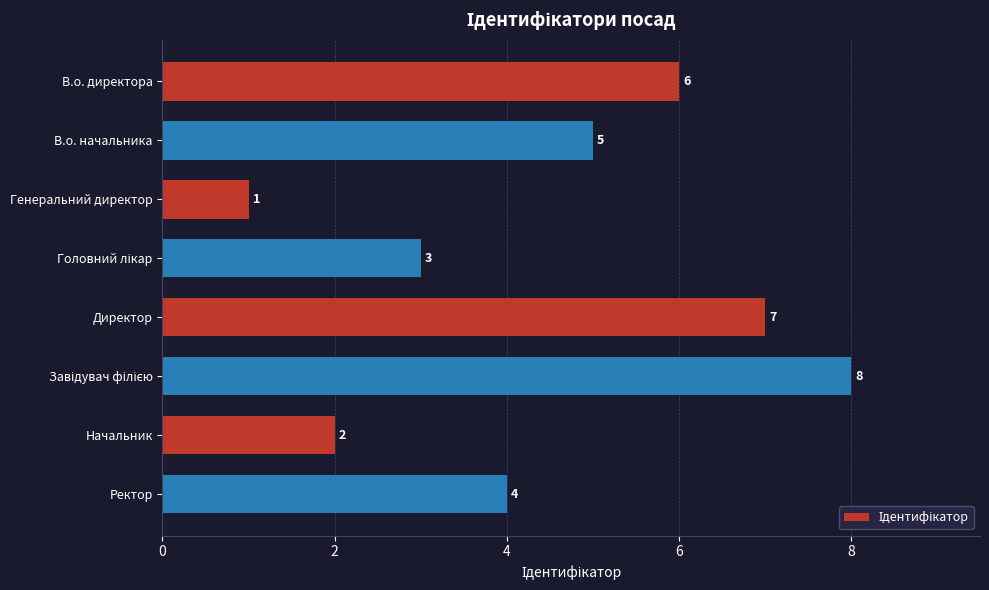

Count the values in the range 3 to 7.

5